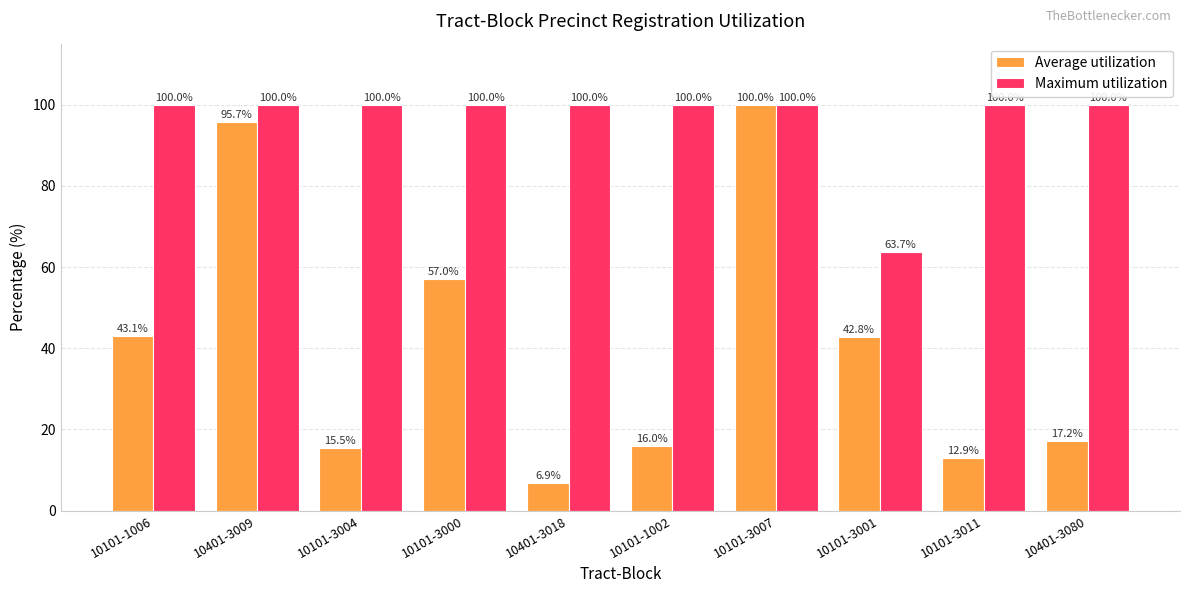

Which label corresponds to the smallest value in the chart?

10401-3018